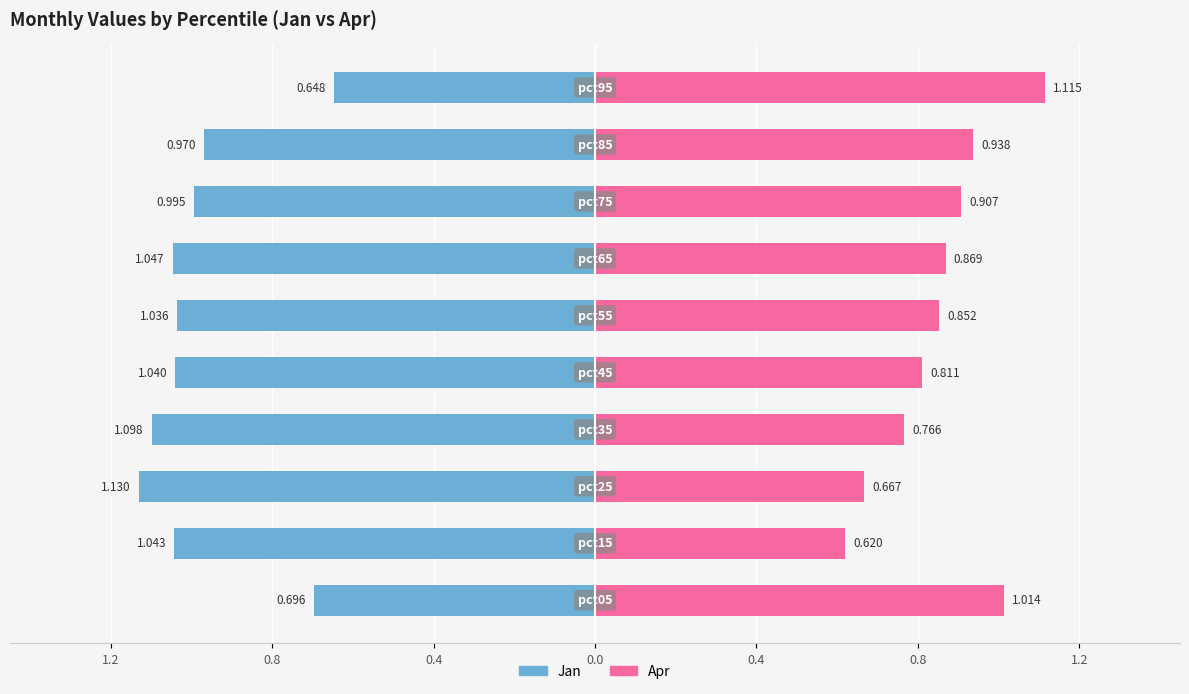

Is the value of Jan at 7 greater than the value of Apr at 0.4?

No